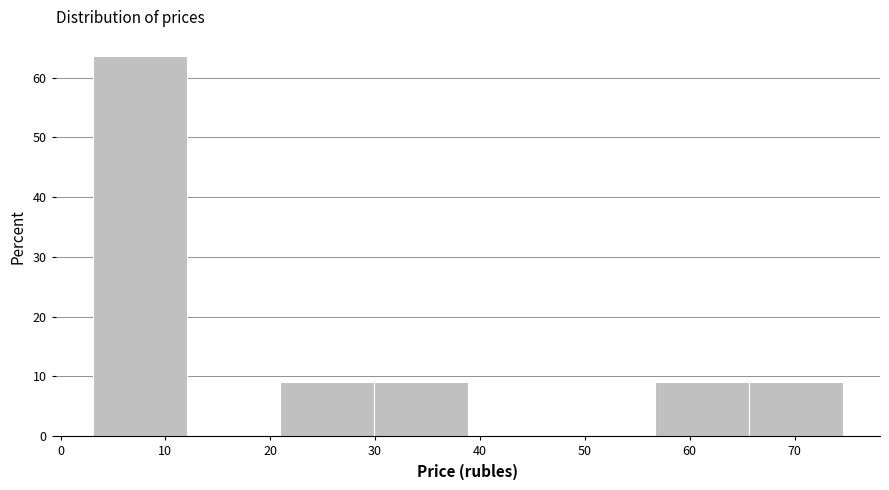

Over which range of the x-axis is the bar tallest?

3 to 12